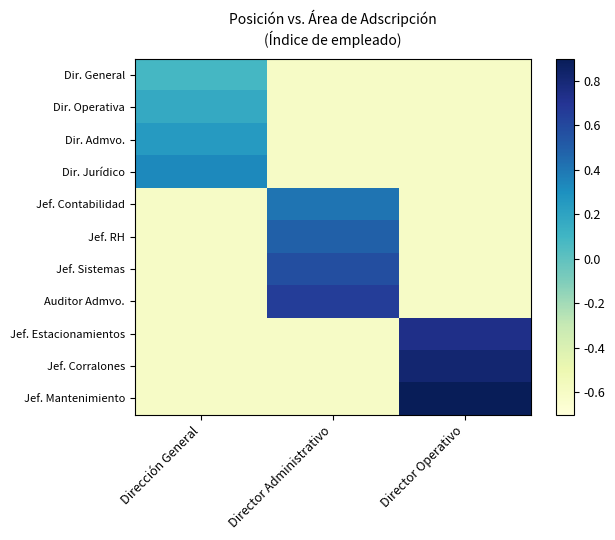

Reading right to left, what are all the values shown in this chart?

Dir. General: Director Operativo=-0.6	Director Administrativo=-0.6	Dirección General=0.1
Dir. Operativa: Director Operativo=-0.6	Director Administrativo=-0.6	Dirección General=0.2
Dir. Admvo.: Director Operativo=-0.6	Director Administrativo=-0.6	Dirección General=0.2
Dir. Jurídico: Director Operativo=-0.6	Director Administrativo=-0.6	Dirección General=0.3
Jef. Contabilidad: Director Operativo=-0.6	Director Administrativo=0.4	Dirección General=-0.6
Jef. RH: Director Operativo=-0.6	Director Administrativo=0.5	Dirección General=-0.6
Jef. Sistemas: Director Operativo=-0.6	Director Administrativo=0.6	Dirección General=-0.6
Auditor Admvo.: Director Operativo=-0.6	Director Administrativo=0.7	Dirección General=-0.6
Jef. Estacionamientos: Director Operativo=0.7	Director Administrativo=-0.6	Dirección General=-0.6
Jef. Corralones: Director Operativo=0.8	Director Administrativo=-0.6	Dirección General=-0.6
Jef. Mantenimiento: Director Operativo=0.9	Director Administrativo=-0.6	Dirección General=-0.6